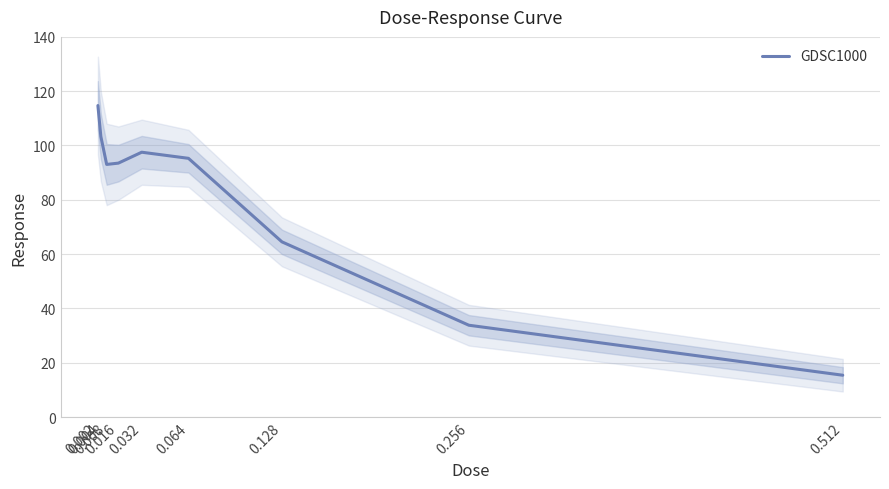

Rank the categories by value from highest to lowest.

0.002, 0.004, 0.032, 0.064, 0.016, 0.008, 0.128, 0.256, 0.512